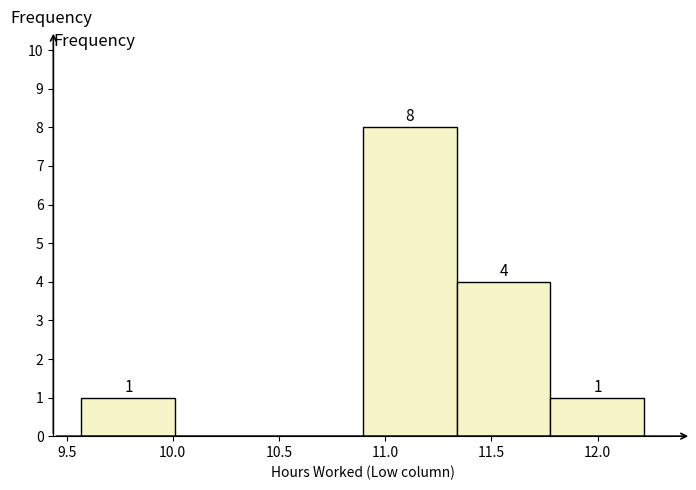

Which range on the x-axis has the tallest bar?

10.90 to 11.35